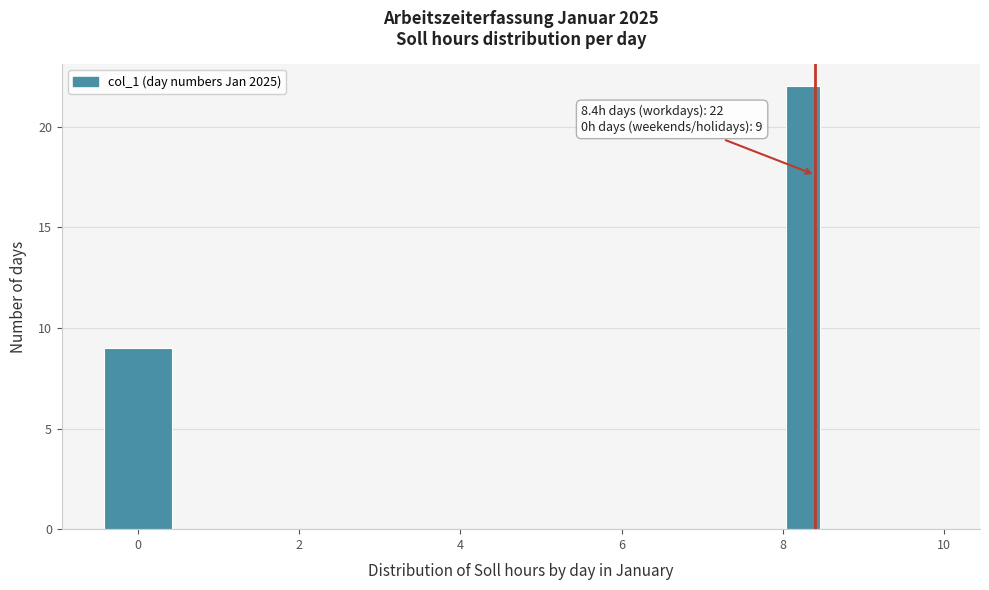

Read against the x-axis, roughly where is the centre of the tallest bar?

8.2